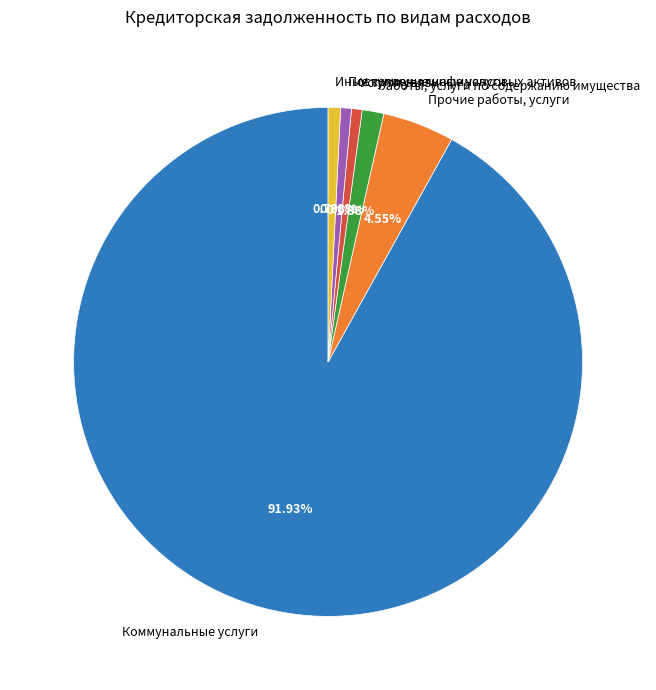

To the nearest percent, what portion does Поступление нефинансовых активов represent?

1%